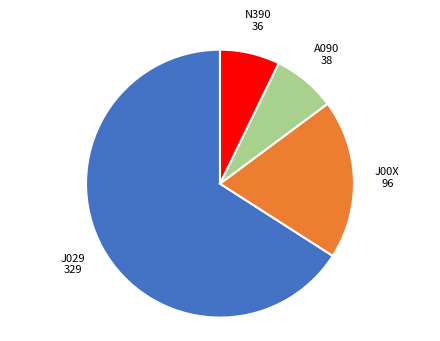

Is there any slice that represents more than half of the pie?

Yes